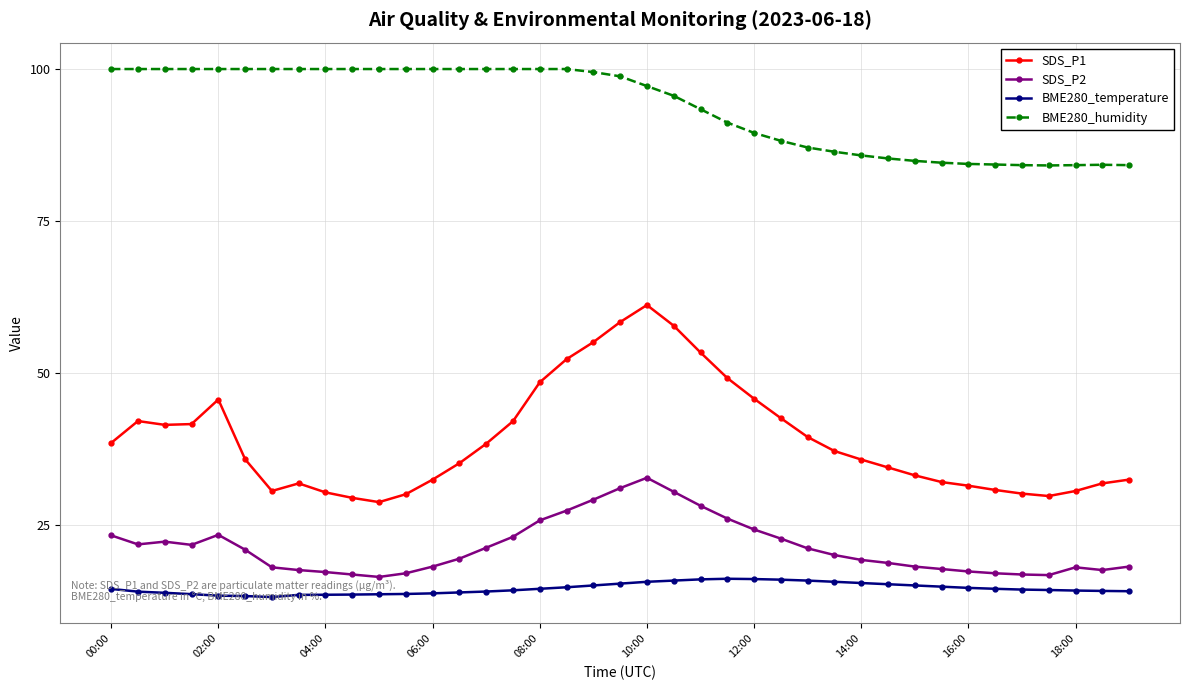

What is the value of the SDS_P2 point at the 9th from the left?

17.3